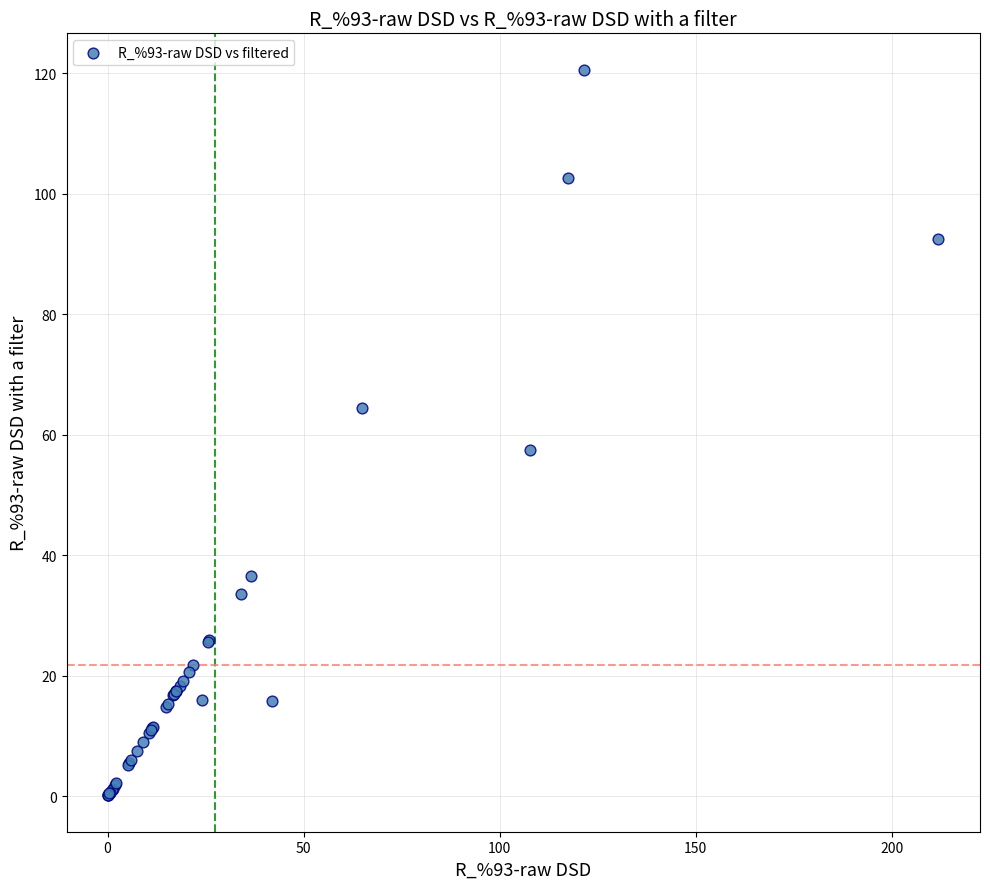

What Y value in the scatter plot is closest to 60?

57.5